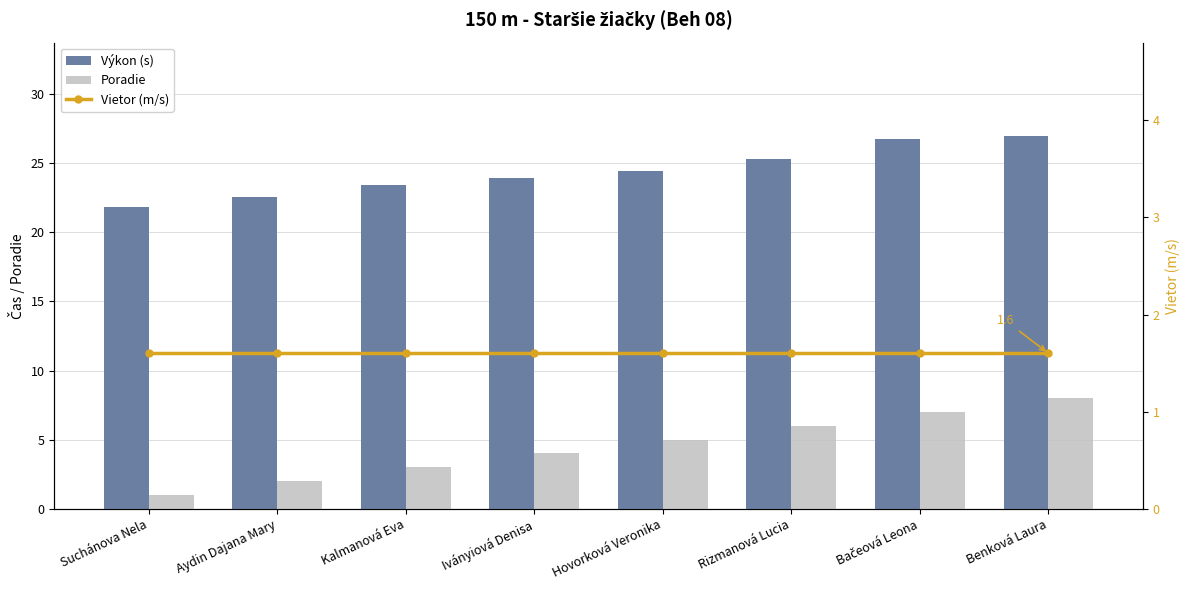

What is the difference between the highest and lowest values at Suchánova Nela?

20.8